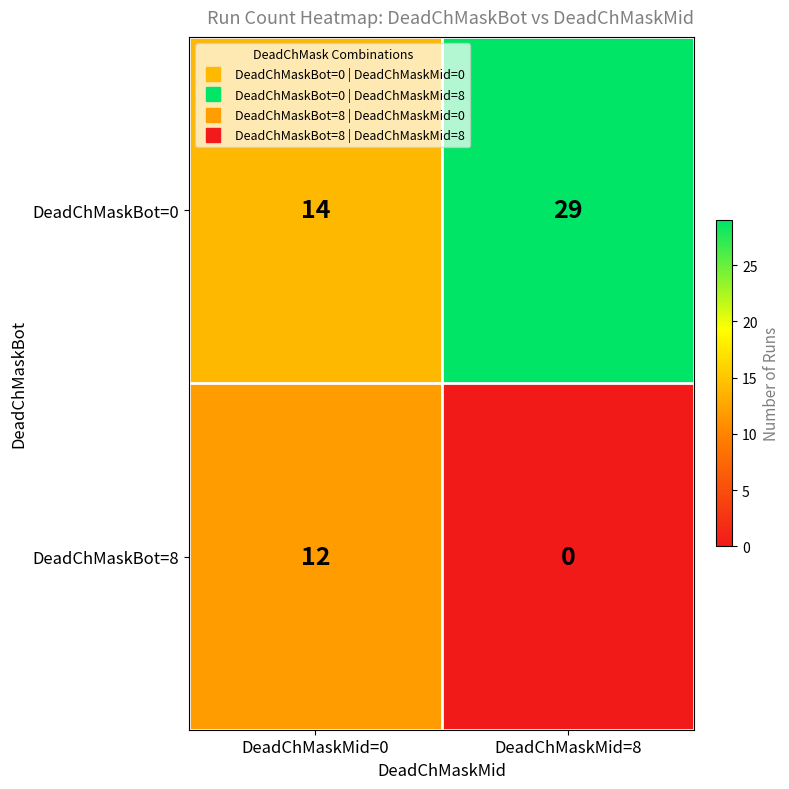

At which label does DeadChMaskBot=8 reach its minimum?

DeadChMaskMid=8